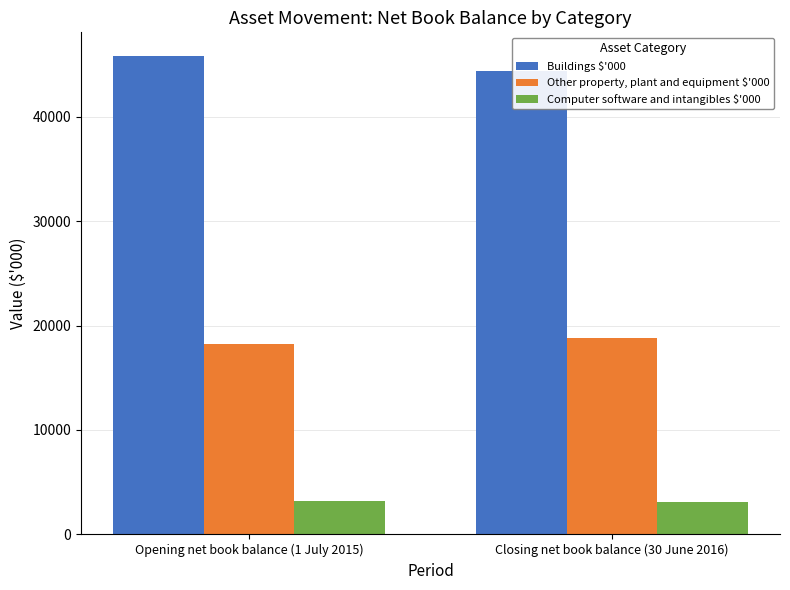

What is the average value of the Other property, plant and equipment $'000 series?

18519